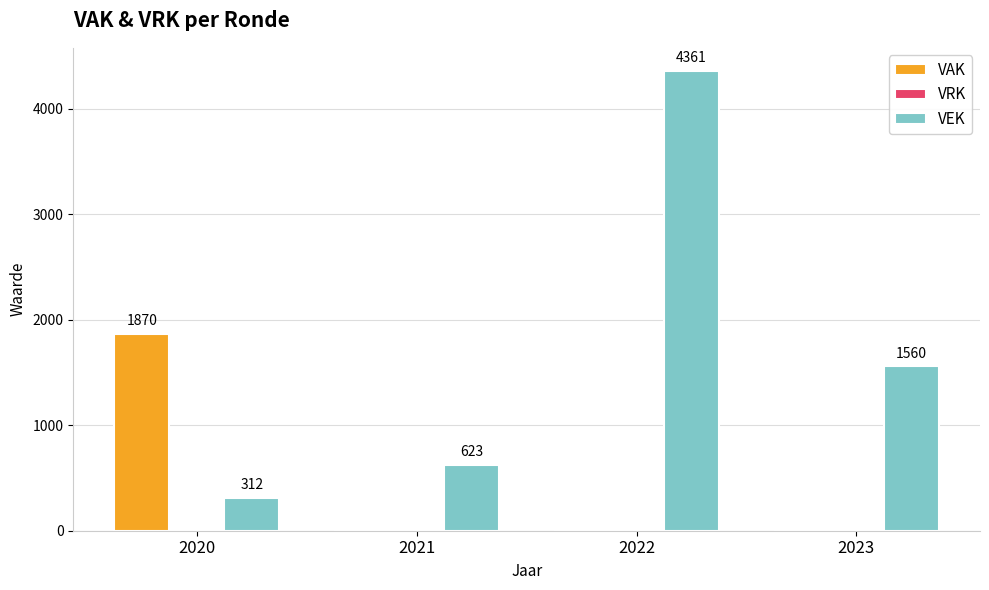

What is the greatest value displayed?

4361